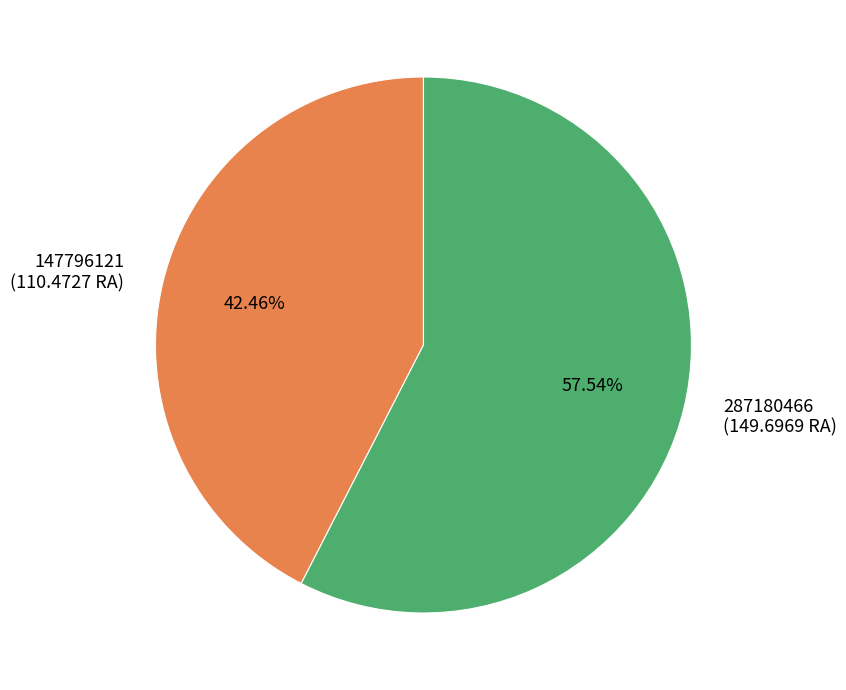

How many segments does this pie chart have?

2